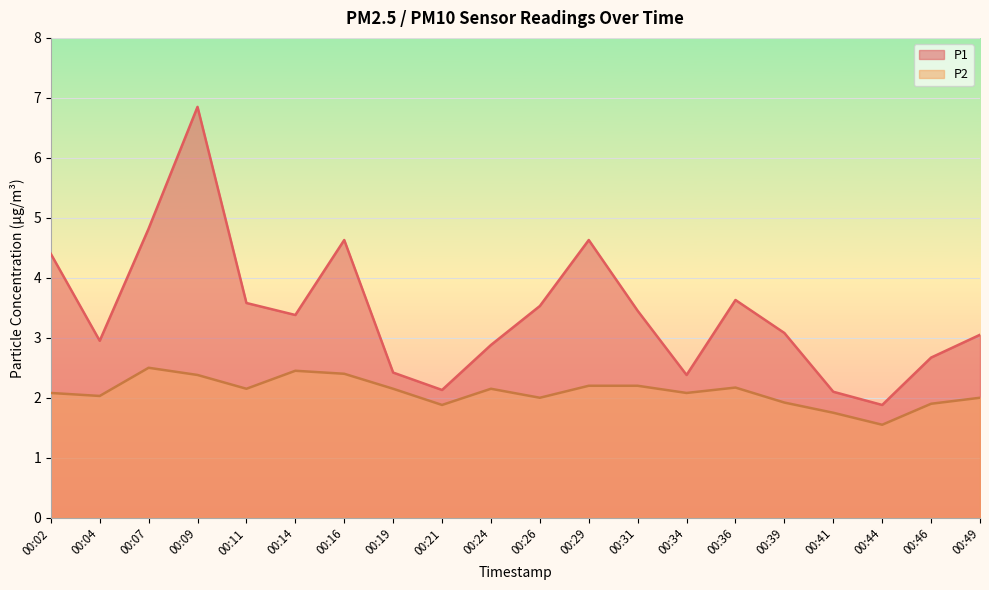

True or false: P1 and P2 intersect in this chart.

False